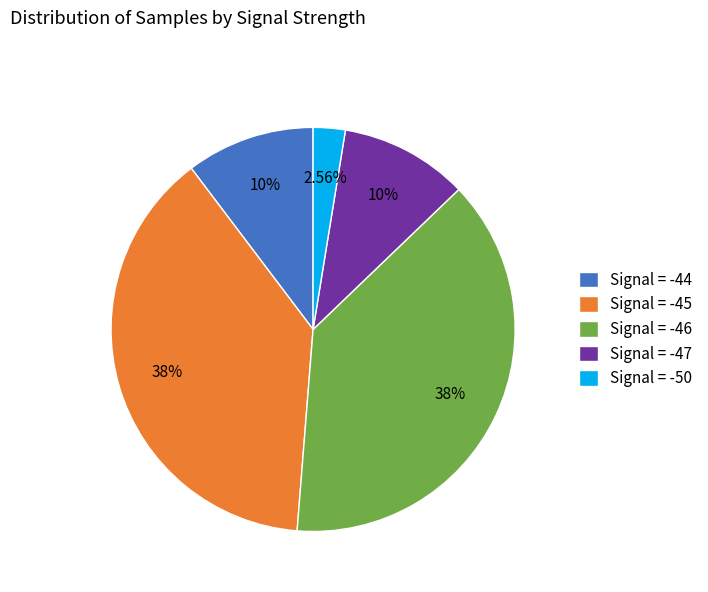

Combined, do Signal = -45 and Signal = -50 account for over 50%?

No